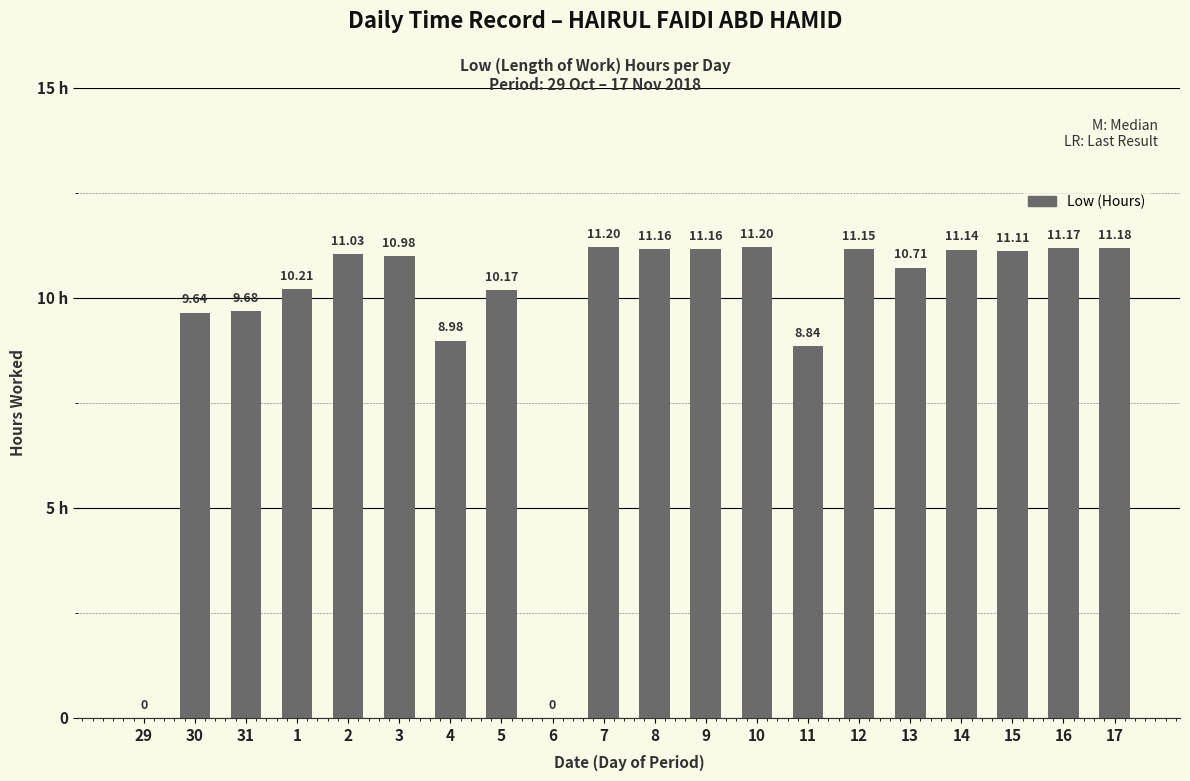

What is the label of the 8th bar from the right?

10